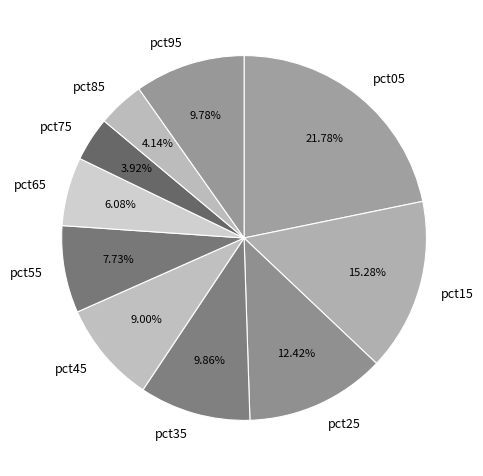

Between pct95 and pct05, which is larger?

pct05